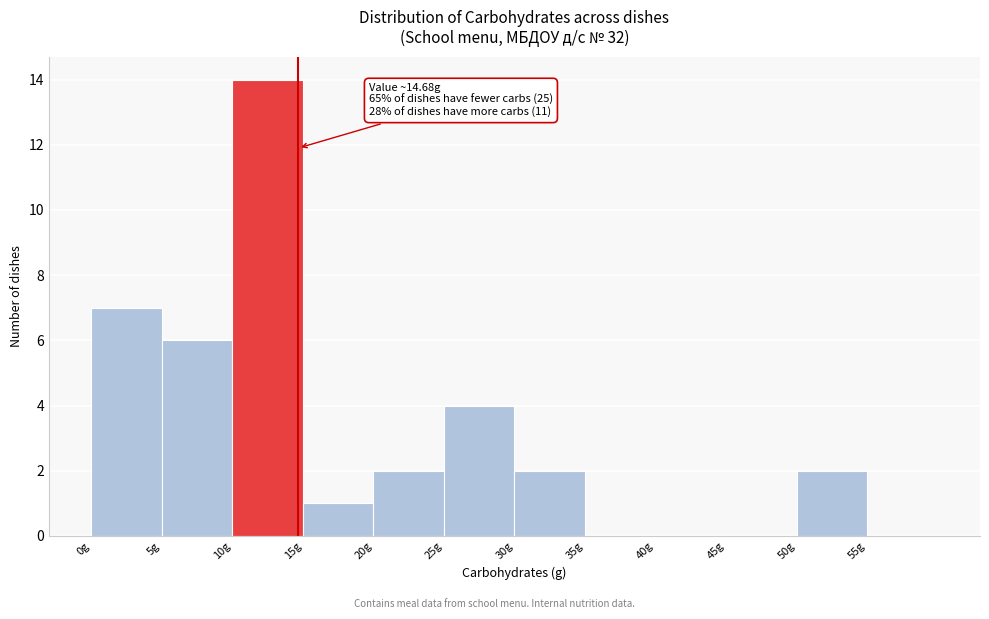

Over which range of the x-axis is the bar tallest?

10 to 15